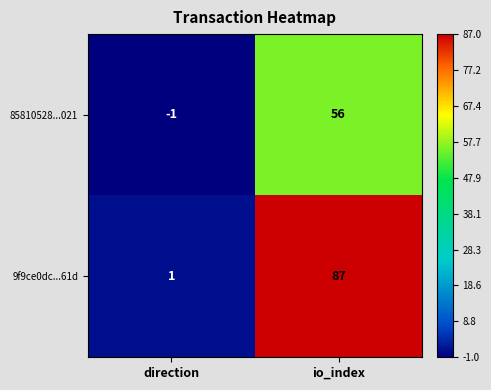

Reading left to right, what are all the values shown in this chart?

85810528...021: -1	56
9f9ce0dc...61d: 1	87